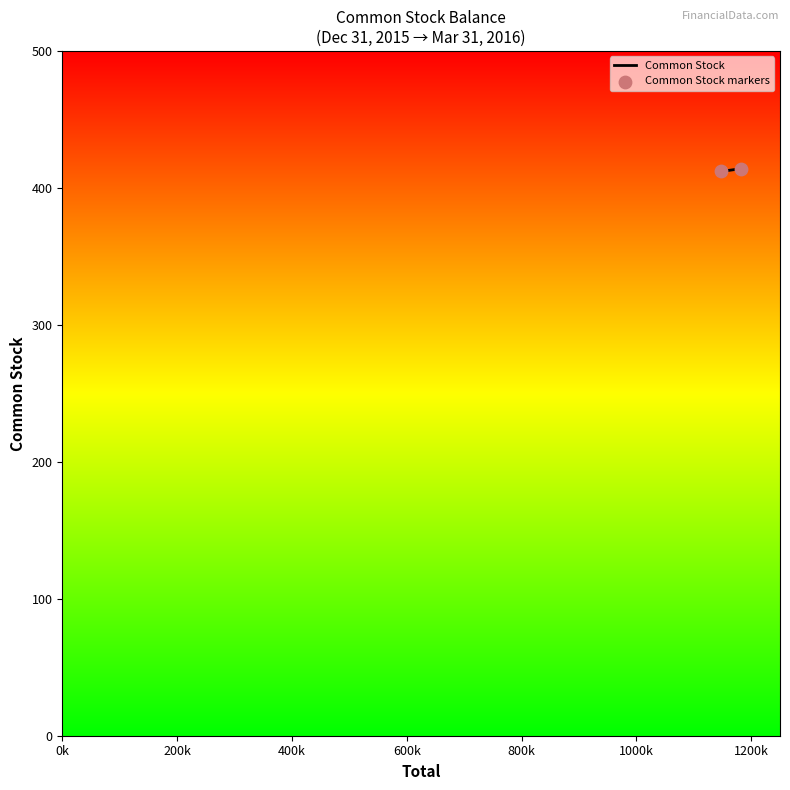

What is the average Y value?

413